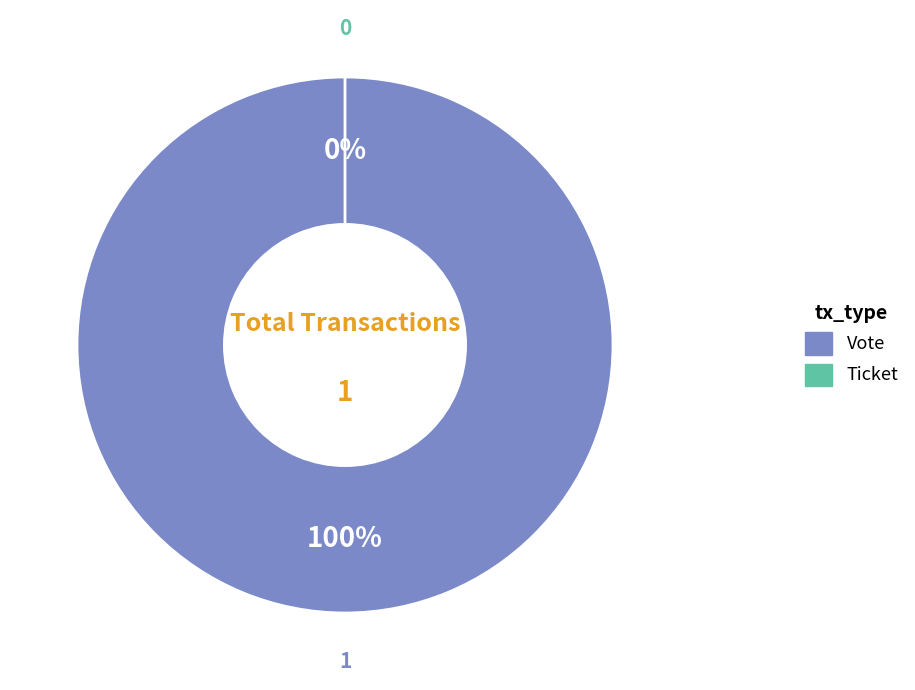

The Vote slice represents 100% of the pie. True or false?

True